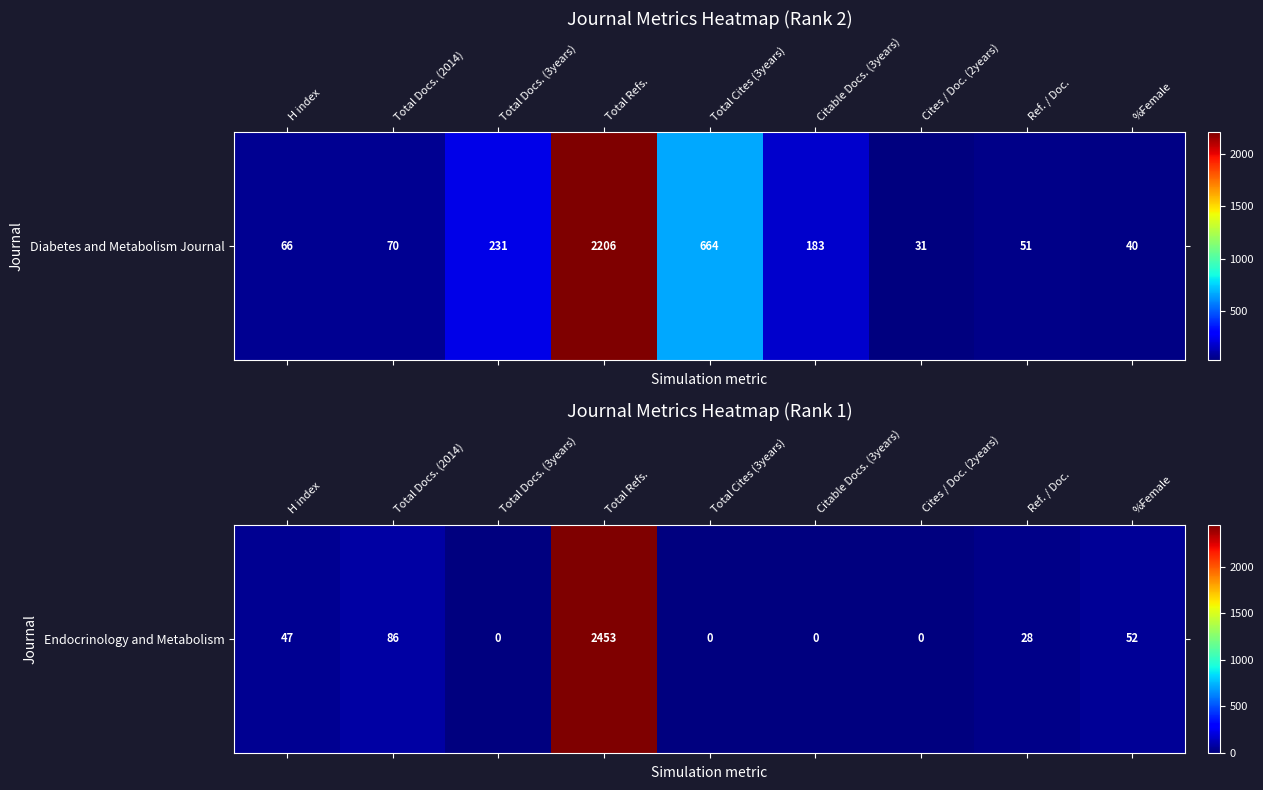

What is the difference between the maximum and minimum values?

2453